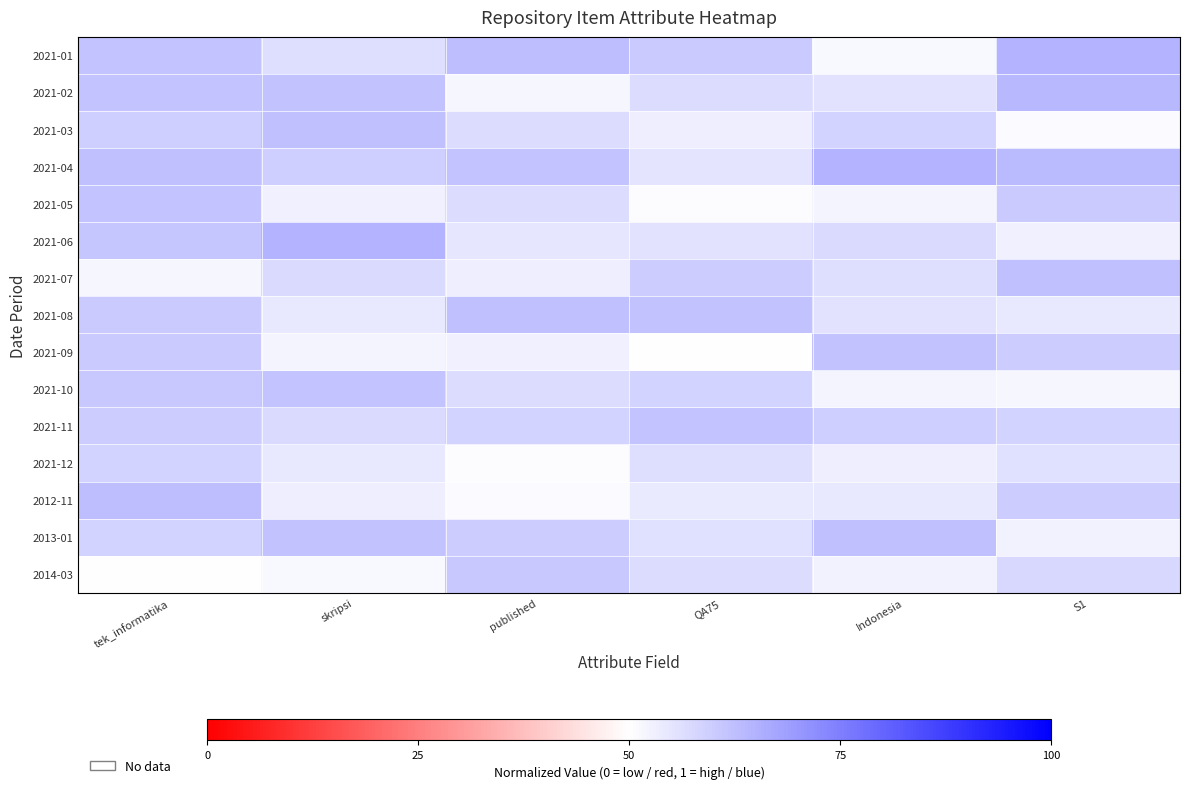

Which has a higher value, QA75 or Indonesia?

QA75